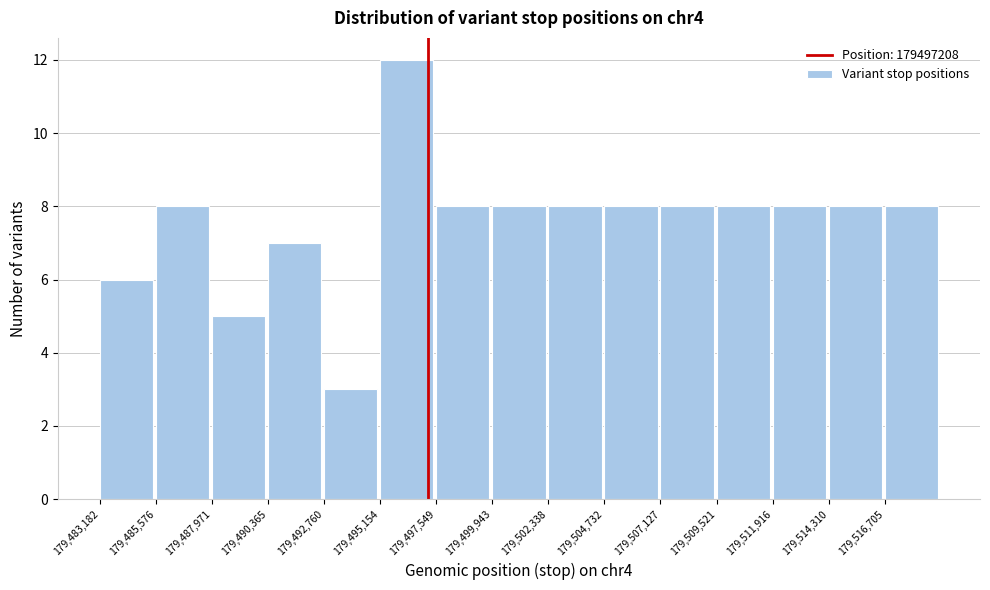

How tall is the bar that spans 179493000 to 179495000 on the x-axis? Neither the bar edges nor the heights are printed on the chart, so give them approximately, as read against the axes.

3